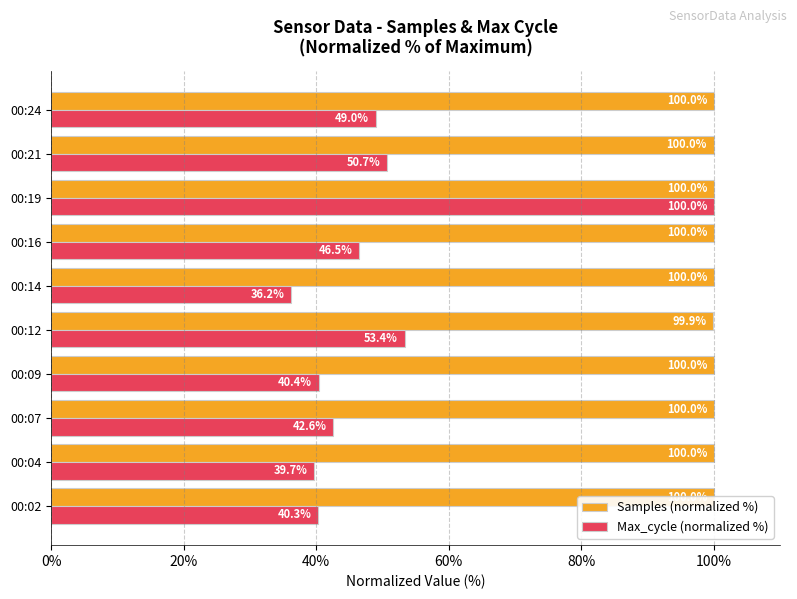

What is the minimum value shown in the chart?

36.2